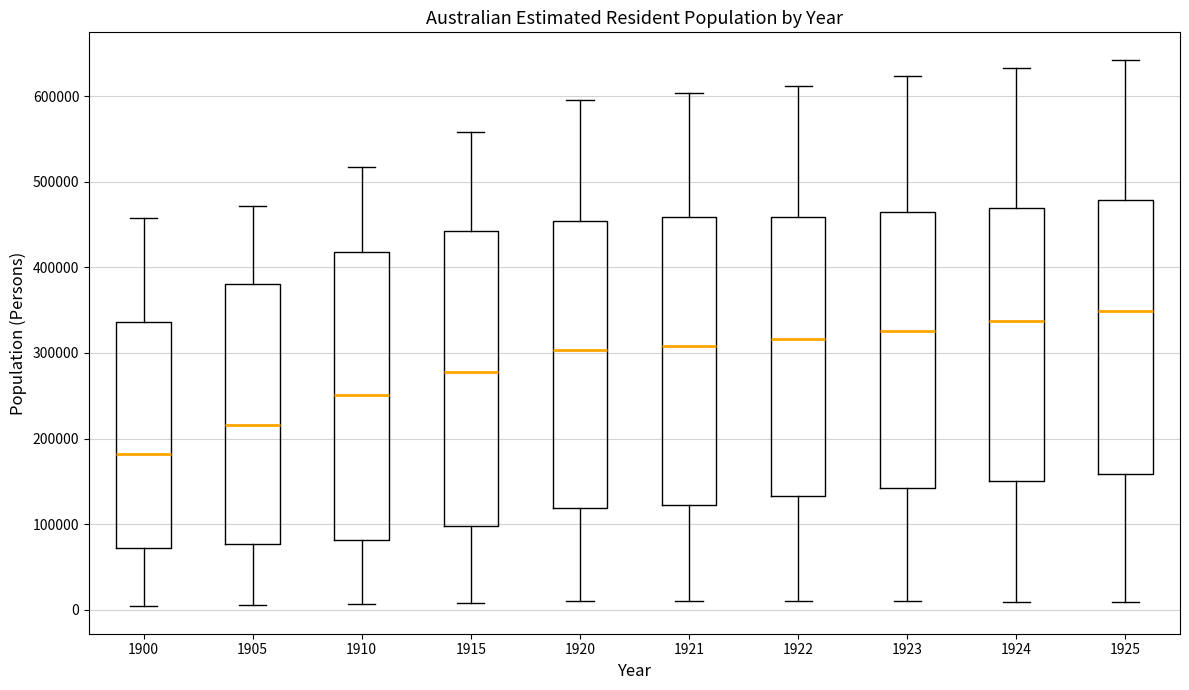

Where does the lower whisker of the box at x = 1910 end on the y-axis? The values are not printed on the chart, so give them approximately, as read against the axis.

10000